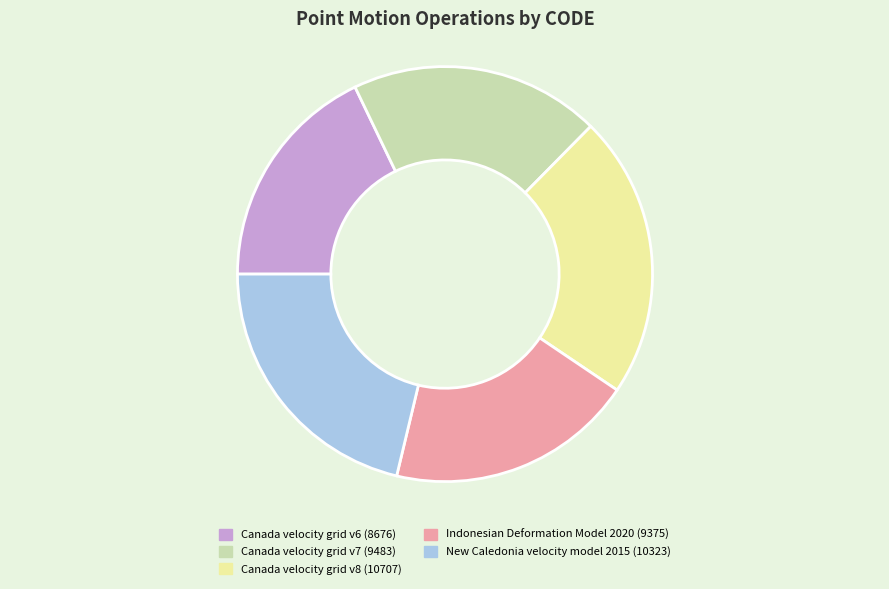

Between New Caledonia velocity model 2015 and Indonesian Deformation Model 2020, which is larger?

New Caledonia velocity model 2015